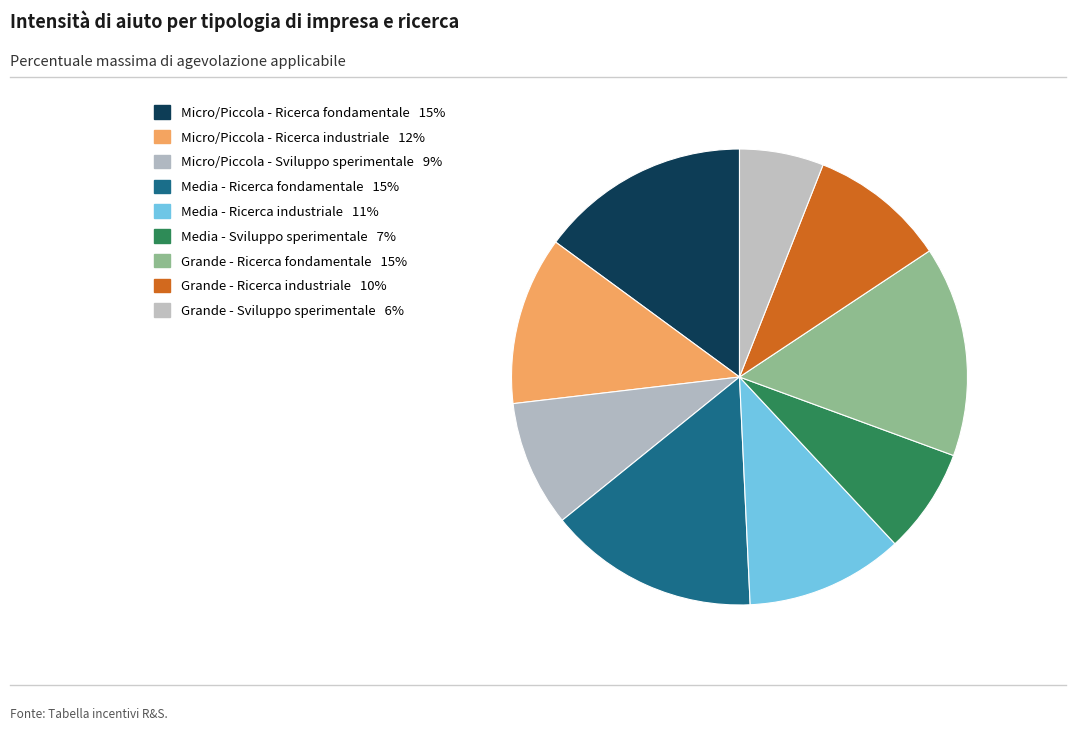

Is it true that Grande - Ricerca industriale is 24% of the pie?

False